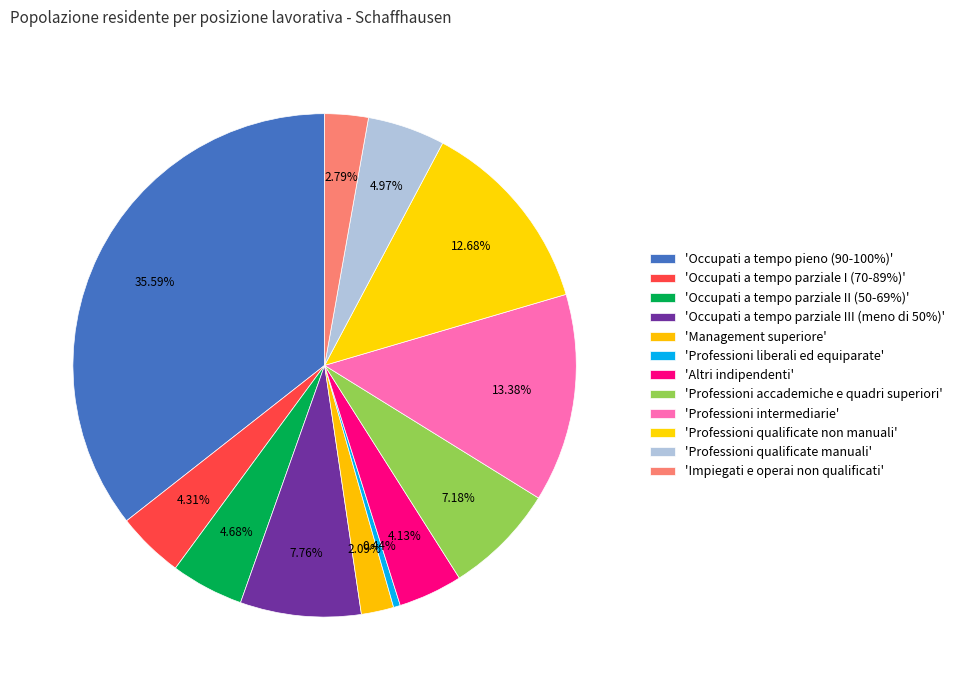

How many slices are in this pie chart?

12